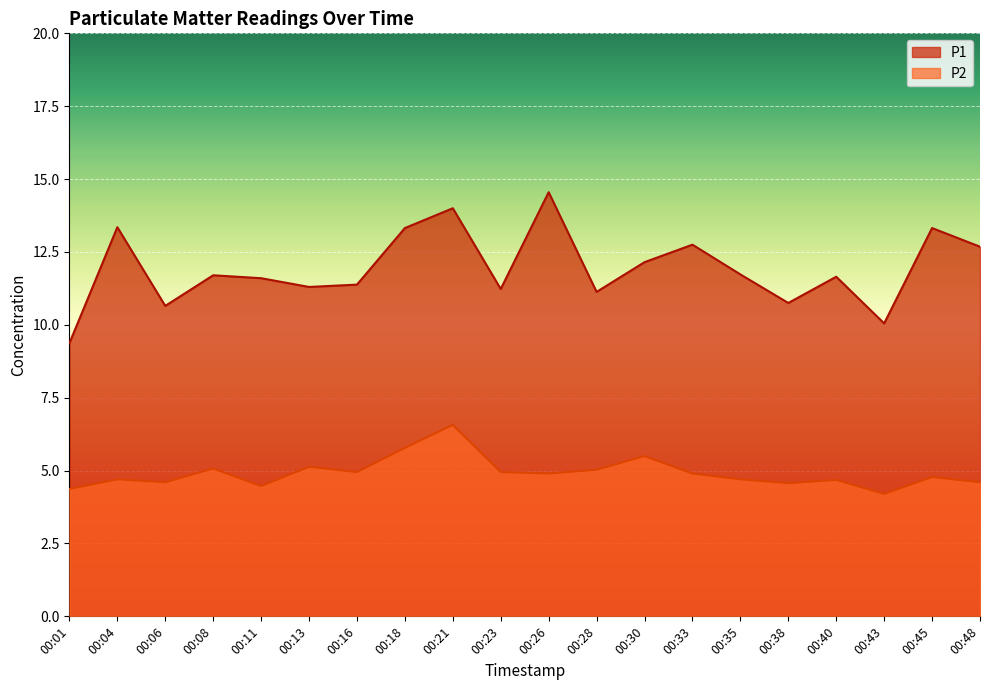

Rank the series by their average value, from lowest to highest.

P2, P1